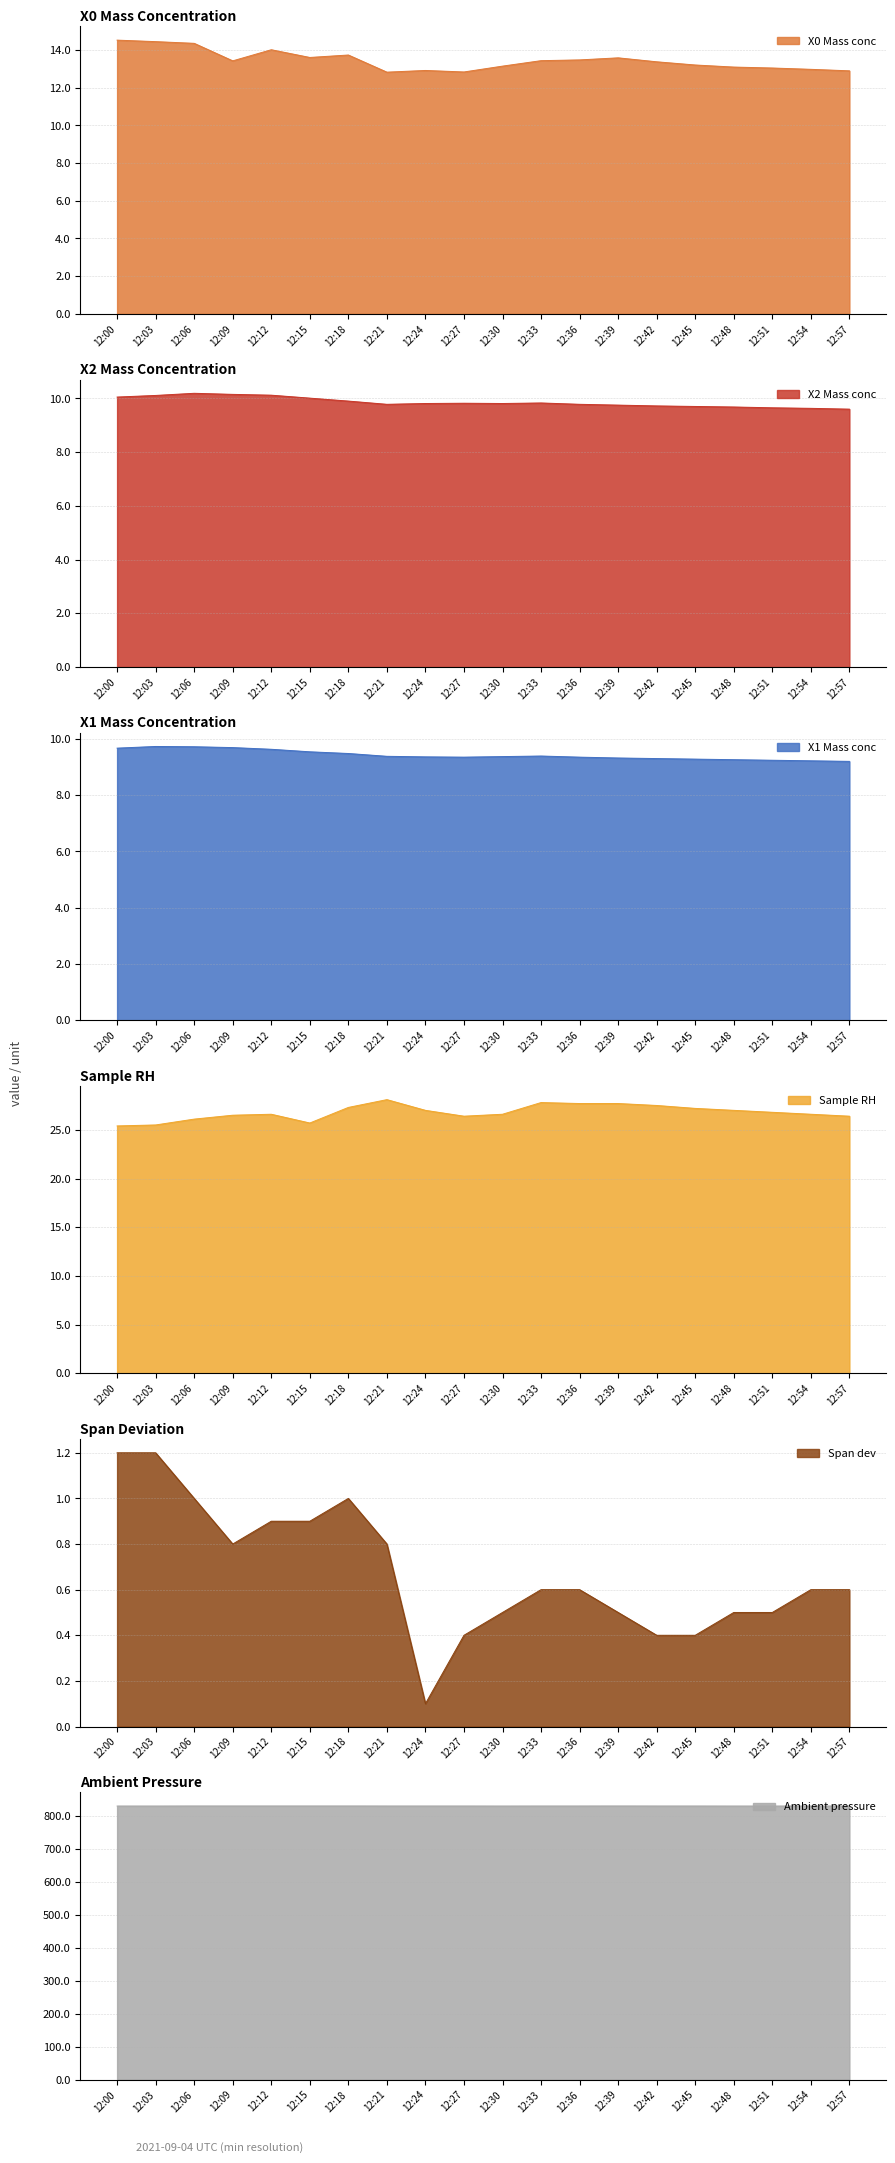

Which category has the lowest value in the Ambient pressure series?

12:00